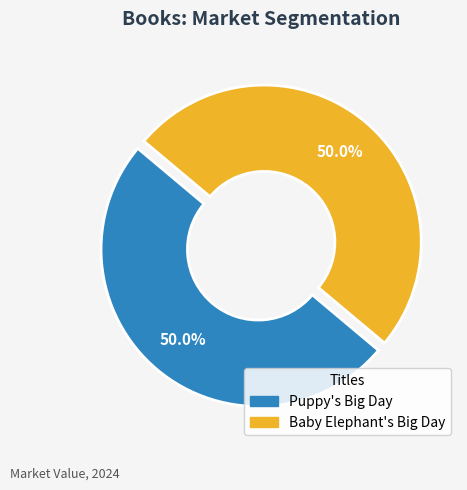

To the nearest percent, what is the average slice percentage?

50%